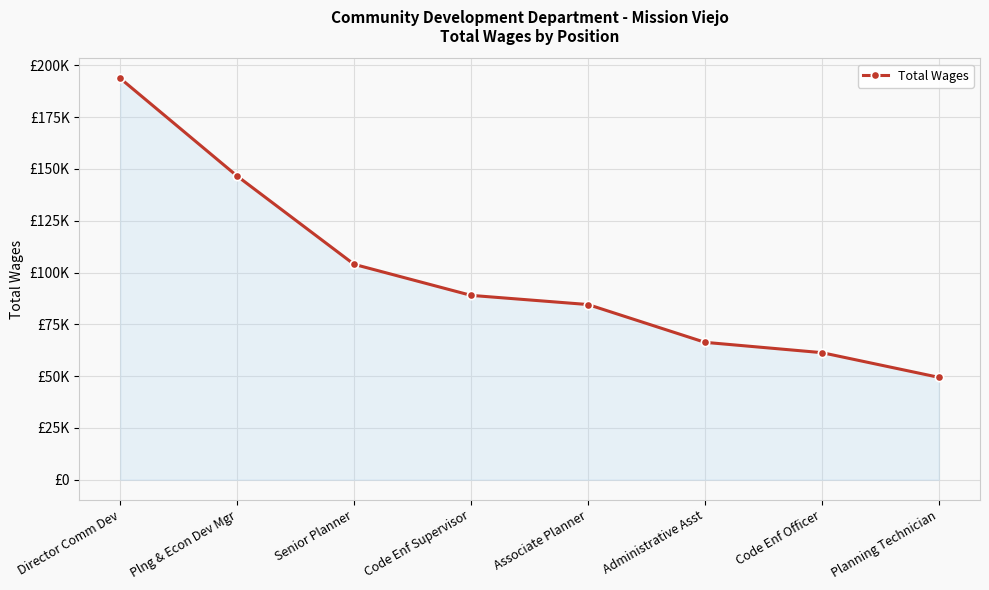

List the labels in order of value, largest first.

Director Comm Dev, Plng & Econ Dev Mgr, Senior Planner, Code Enf Supervisor, Associate Planner, Administrative Asst, Code Enf Officer, Planning Technician